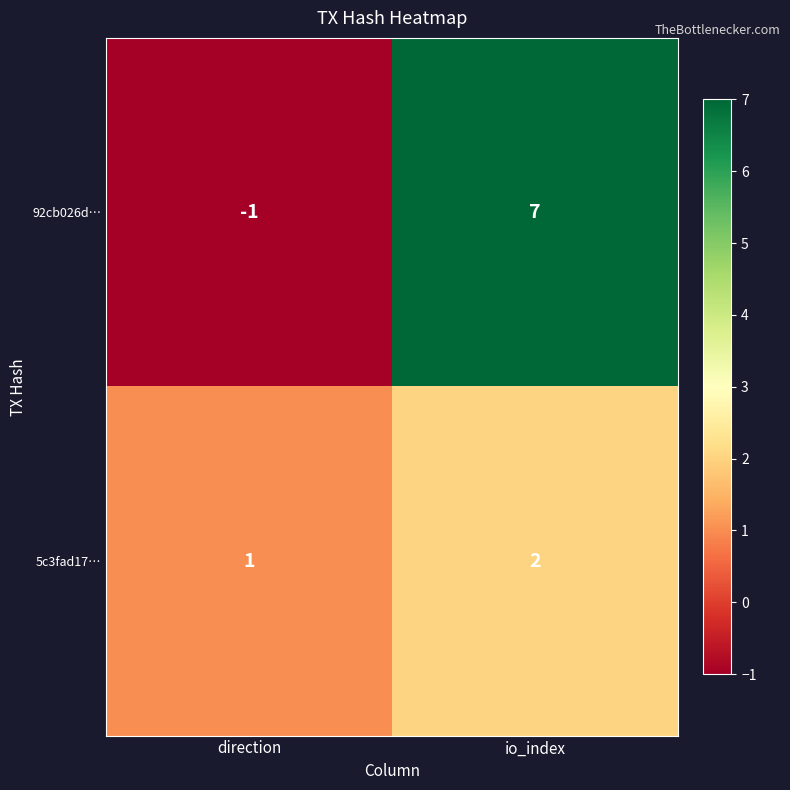

Which series changed the most between direction and io_index?

92cb026d…